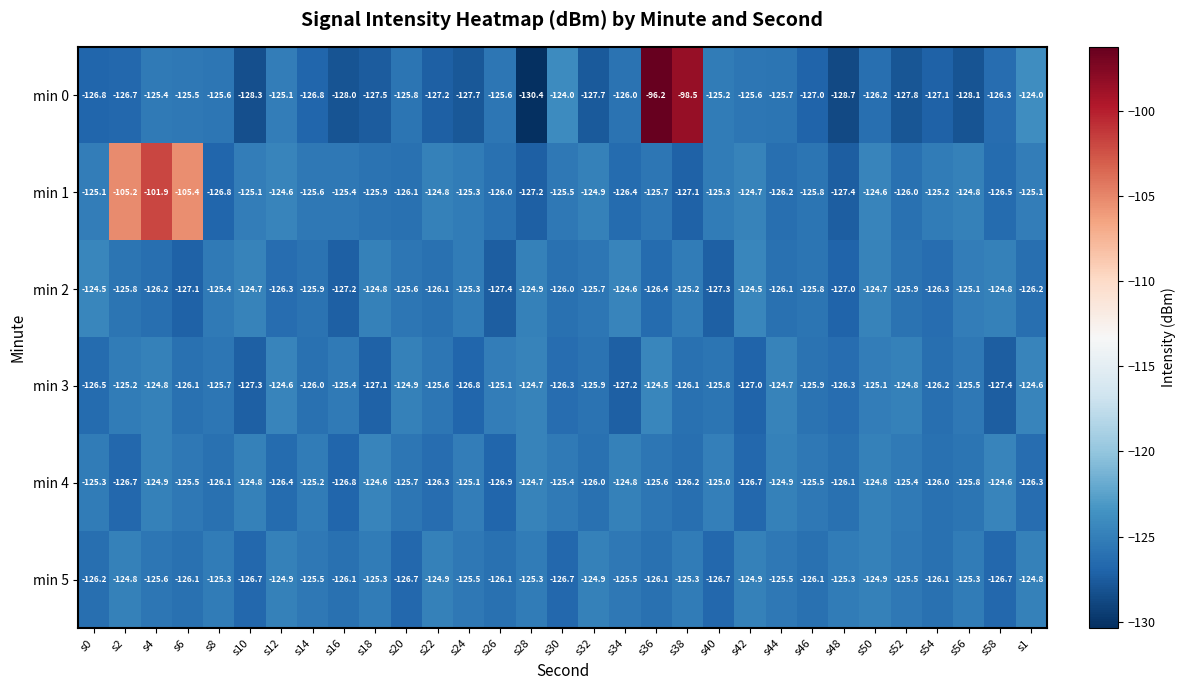

How many series are shown in this chart?

6